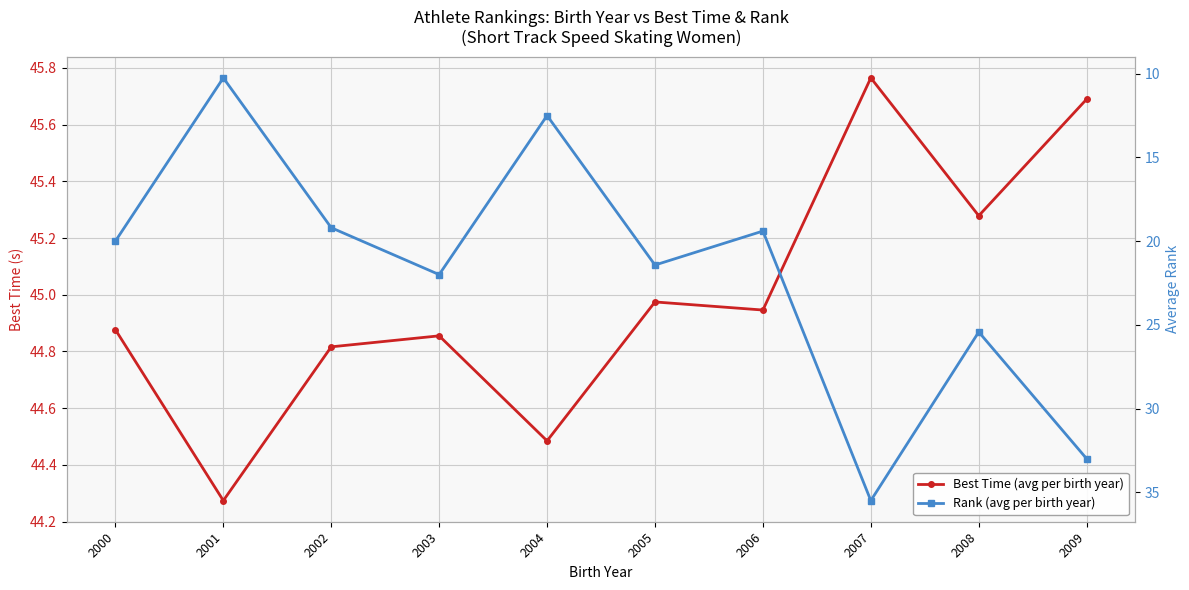

Count the number of data series in this chart.

2